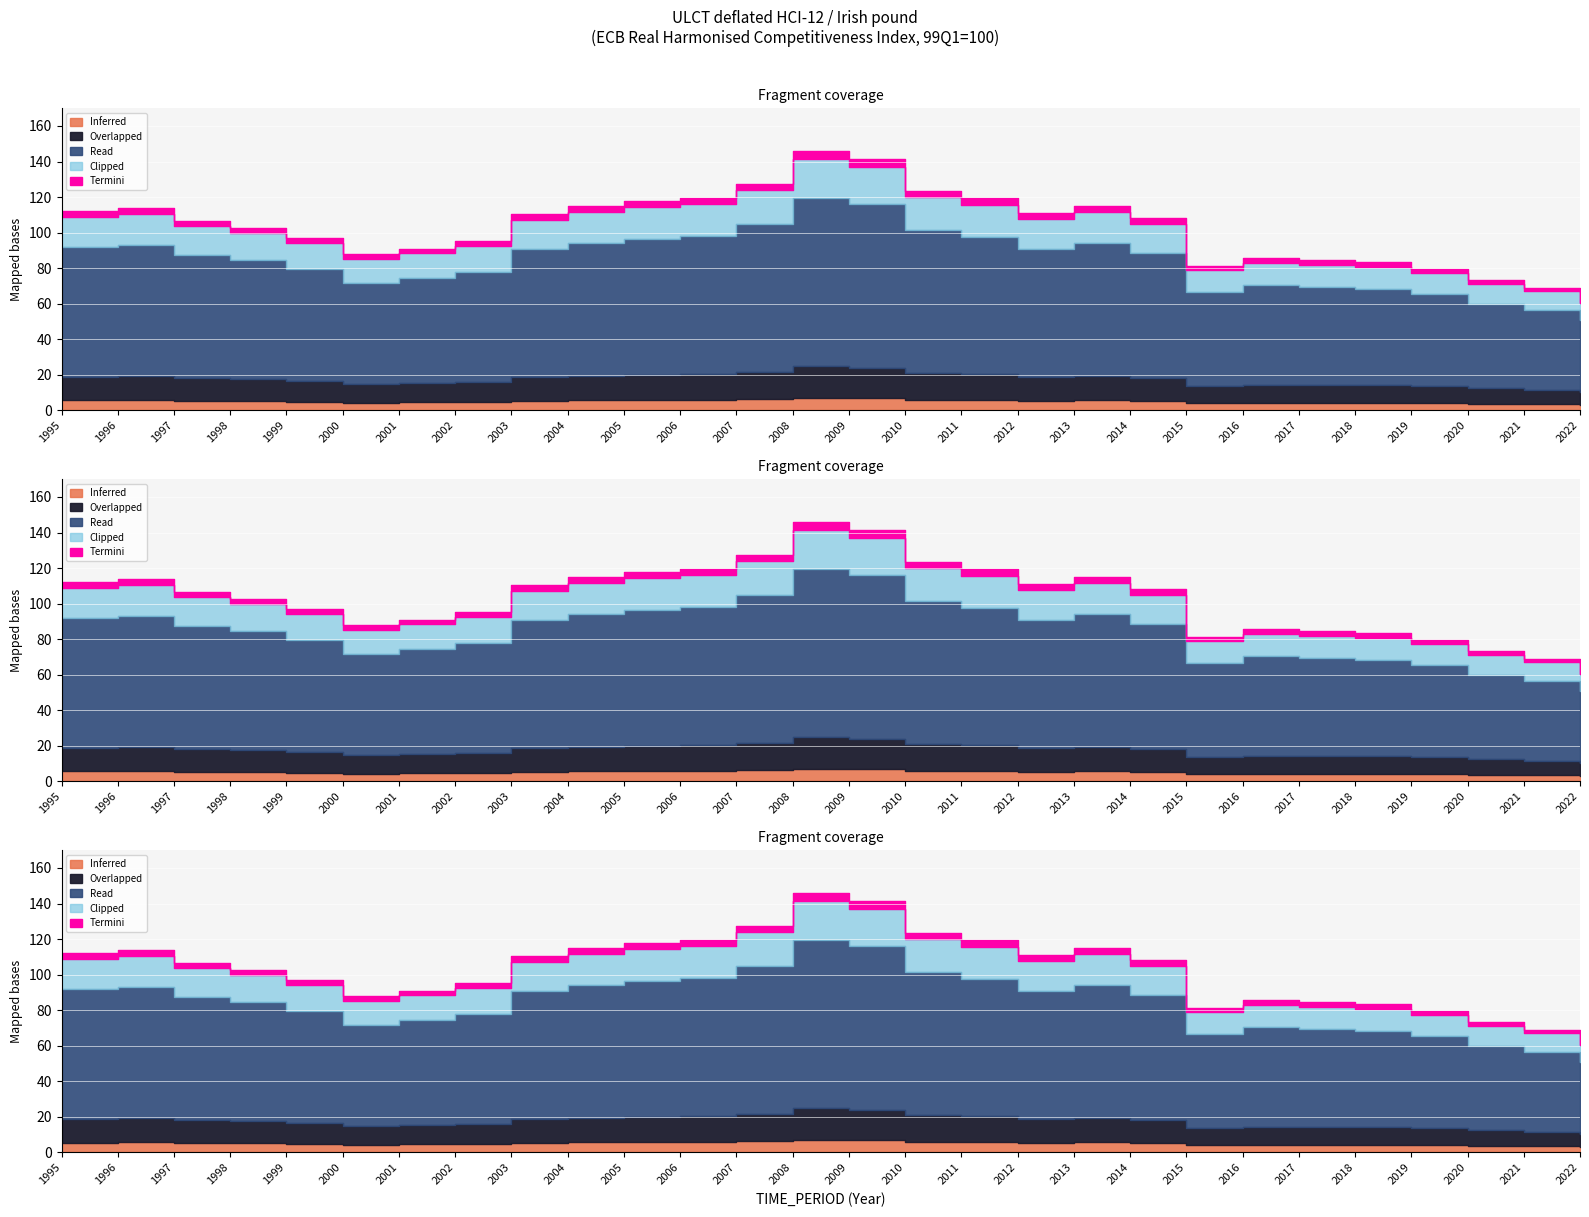

What is the ratio of the value at 2000 to the value at 2013?

0.8